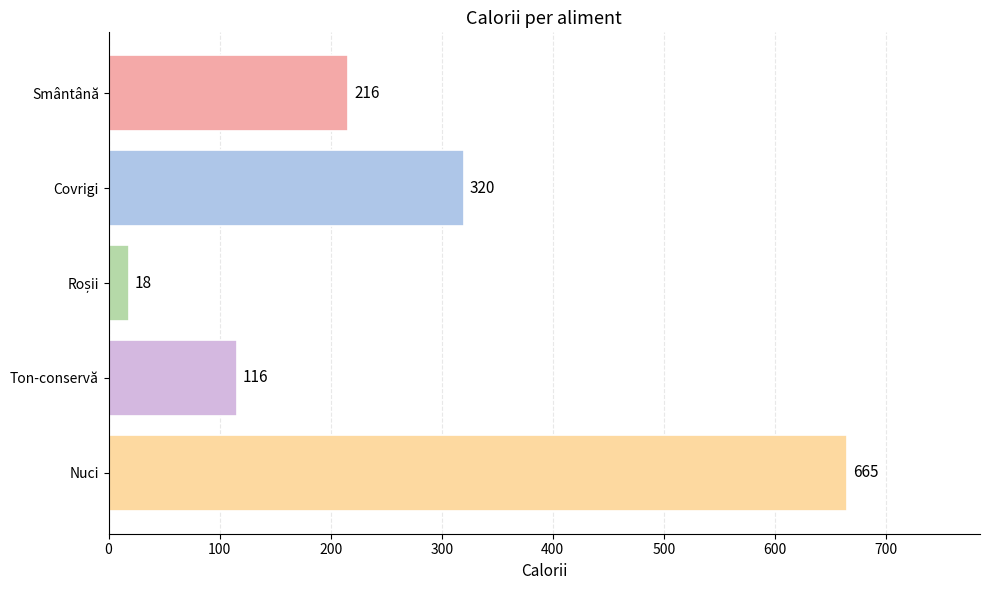

How many data points does each series have?

5